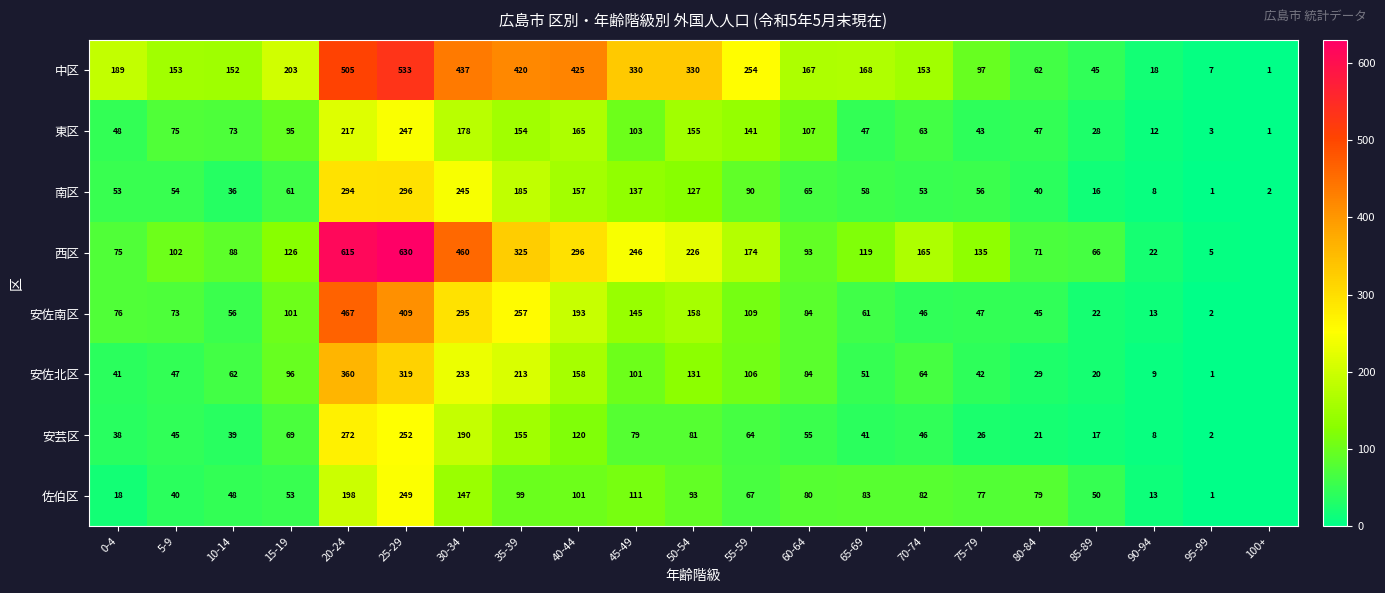

At 35-39, list the series in order from largest to smallest.

中区, 西区, 安佐南区, 安佐北区, 南区, 安芸区, 東区, 佐伯区